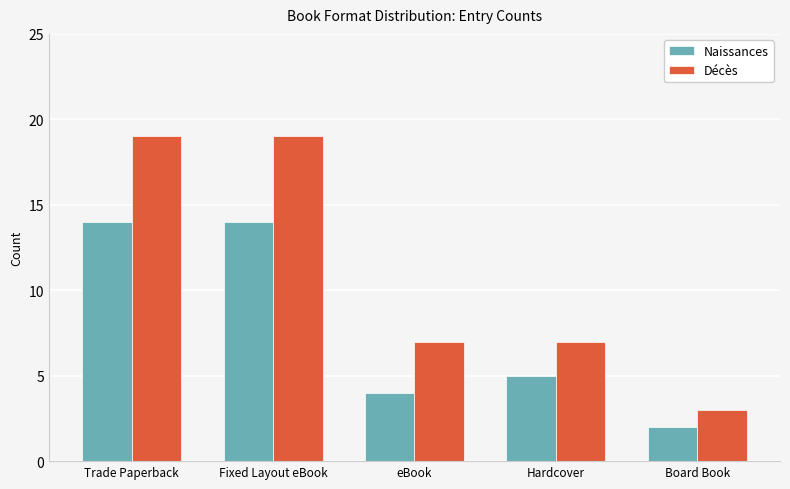

How many series are shown in this chart?

2